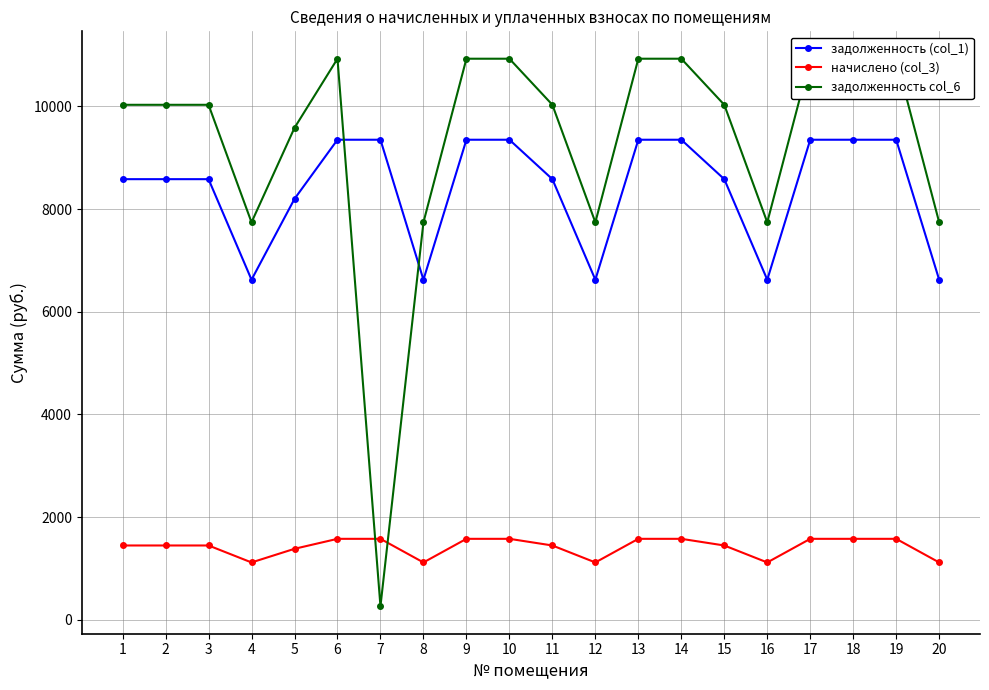

At which category is the sum across all series the highest?

6